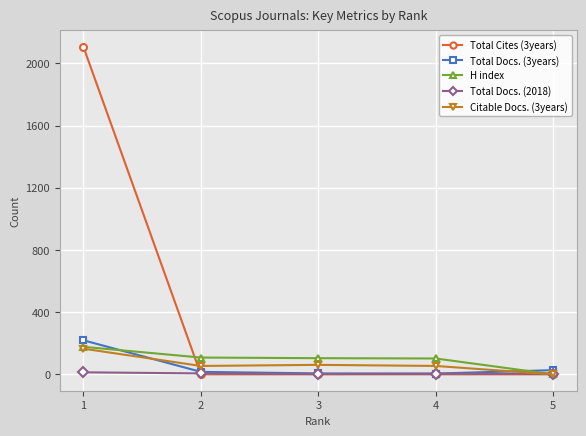

What is the maximum value shown in the chart?

2106